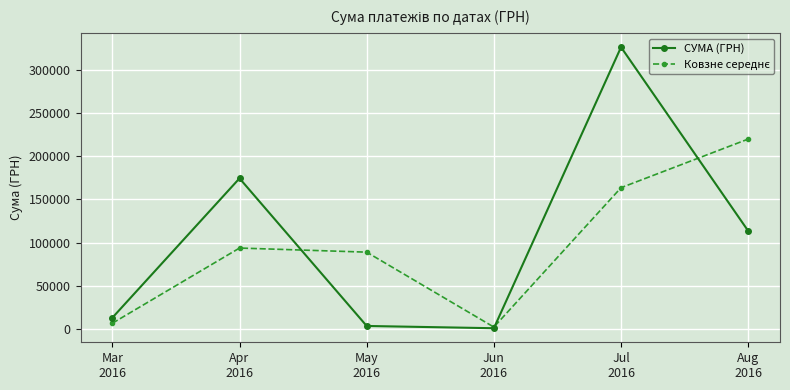

What is the maximum value shown in the chart?

326572.3